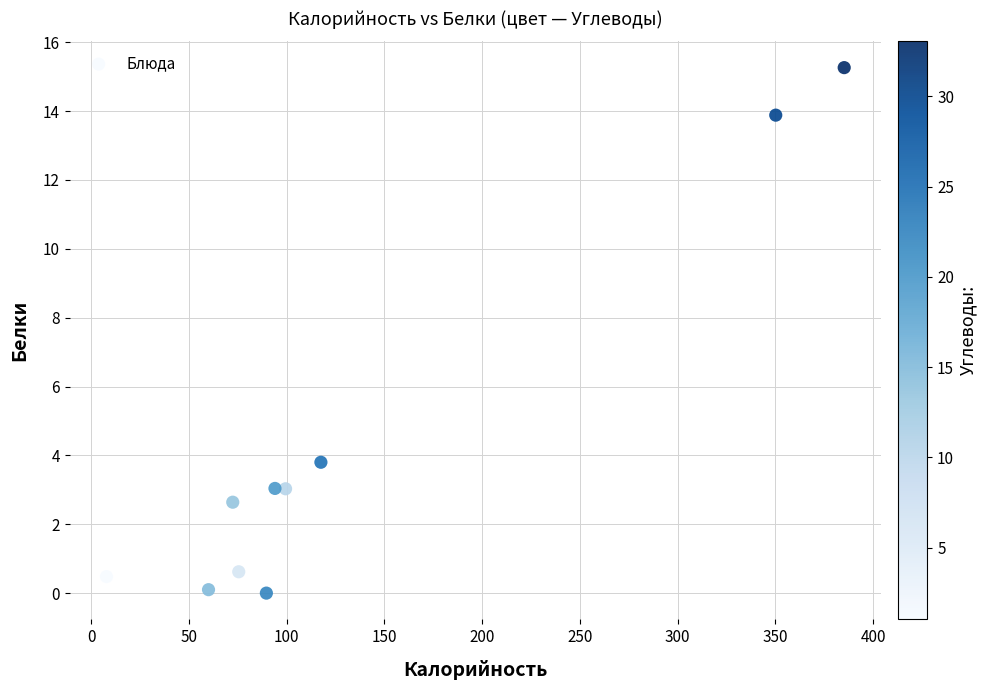

What is the average Y value?

4.3